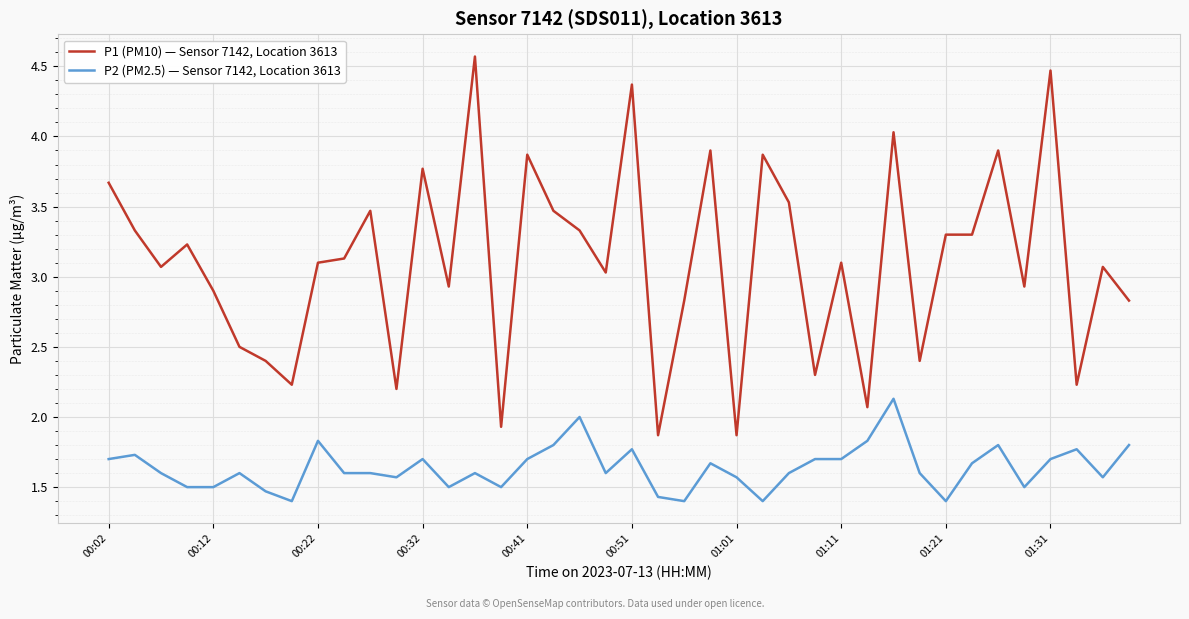

List the series in order of their peak value, lowest first.

P2 (PM2.5) — Sensor 7142, Location 3613, P1 (PM10) — Sensor 7142, Location 3613